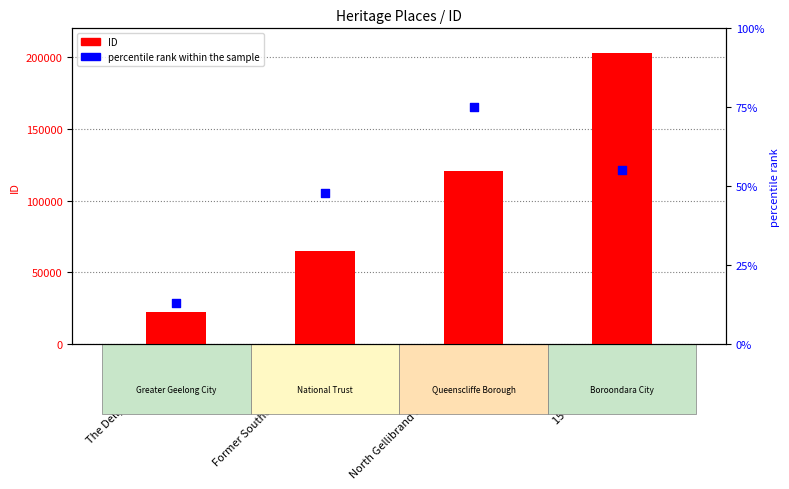

Is the value of ID at North Gellibrand Street Precinct greater than the value of percentile rank within the sample at The Dell, Heritage Area?

Yes